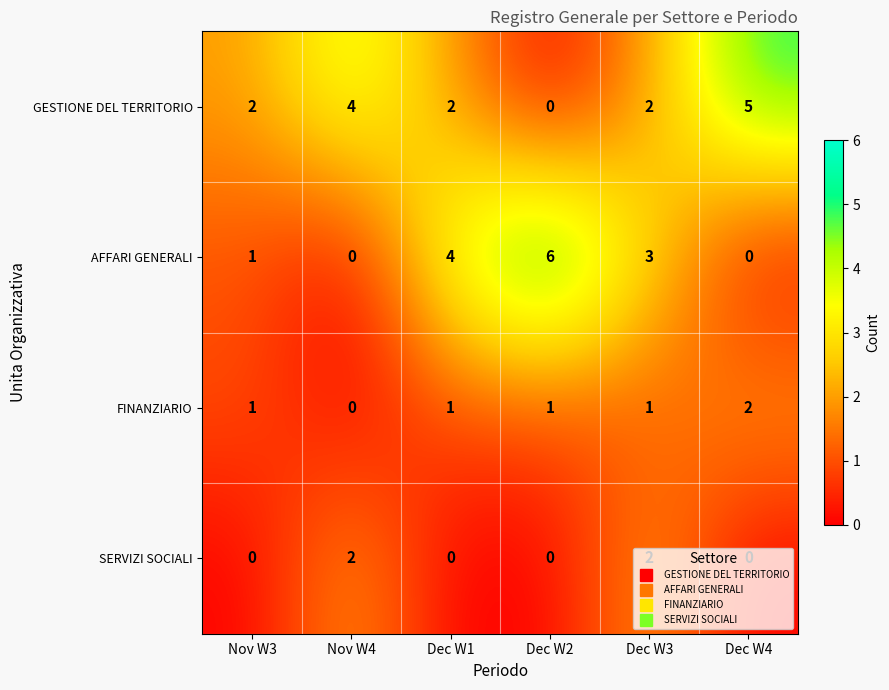

How many FINANZIARIO values are between 1 and 2?

5